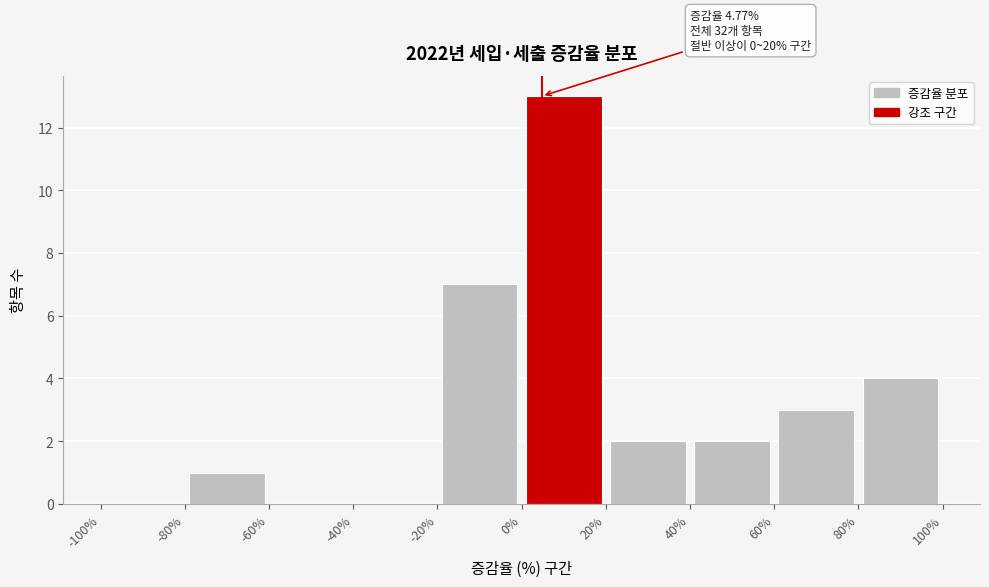

Over which range of the x-axis is the bar tallest?

0% to 20%